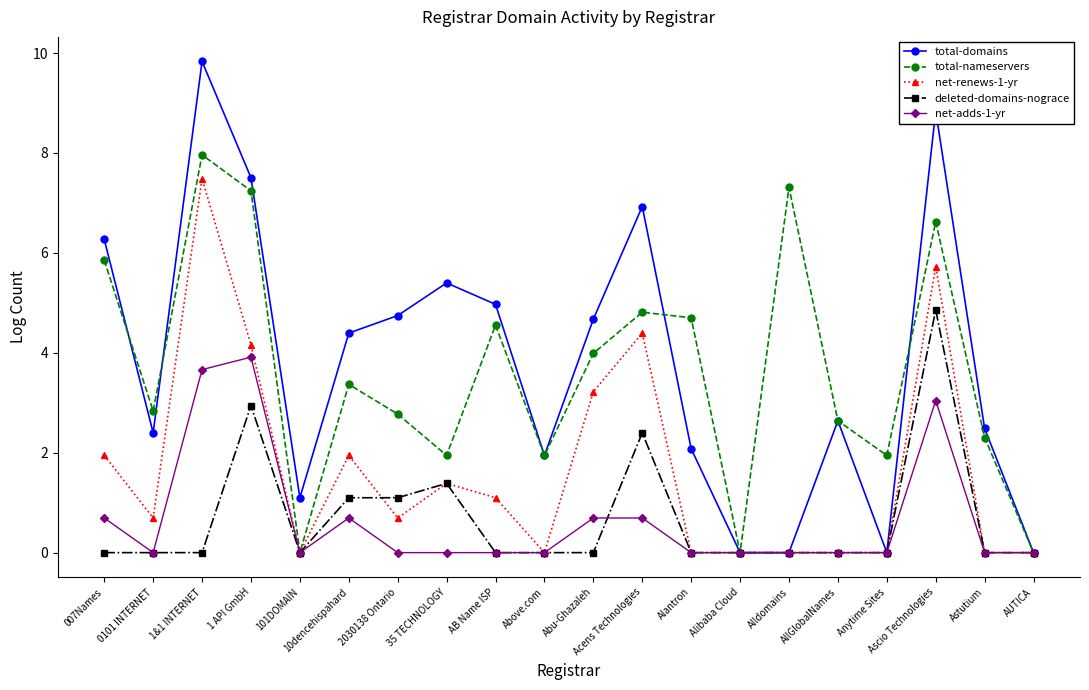

At Abu-Ghazaleh, list the series in order from largest to smallest.

total-domains, total-nameservers, net-renews-1-yr, net-adds-1-yr, deleted-domains-nograce